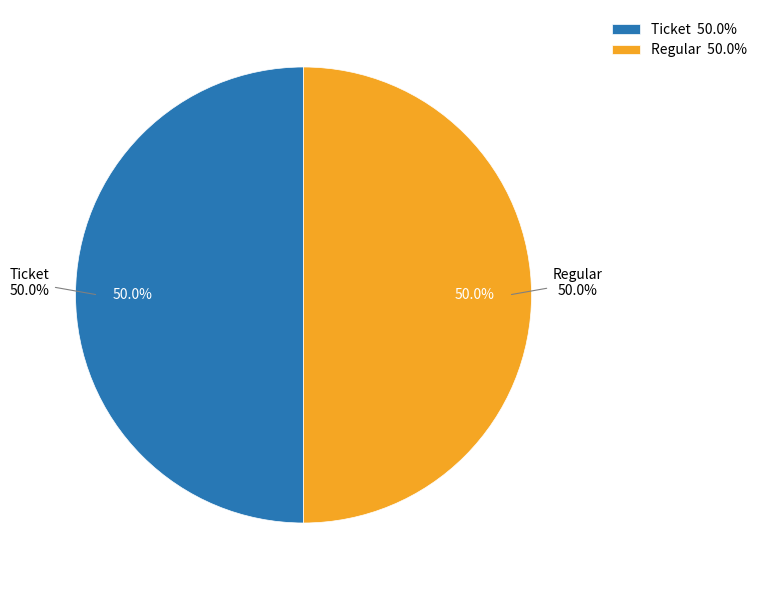

Which has a higher value, Regular (1) or Ticket (-1)?

Regular (1)